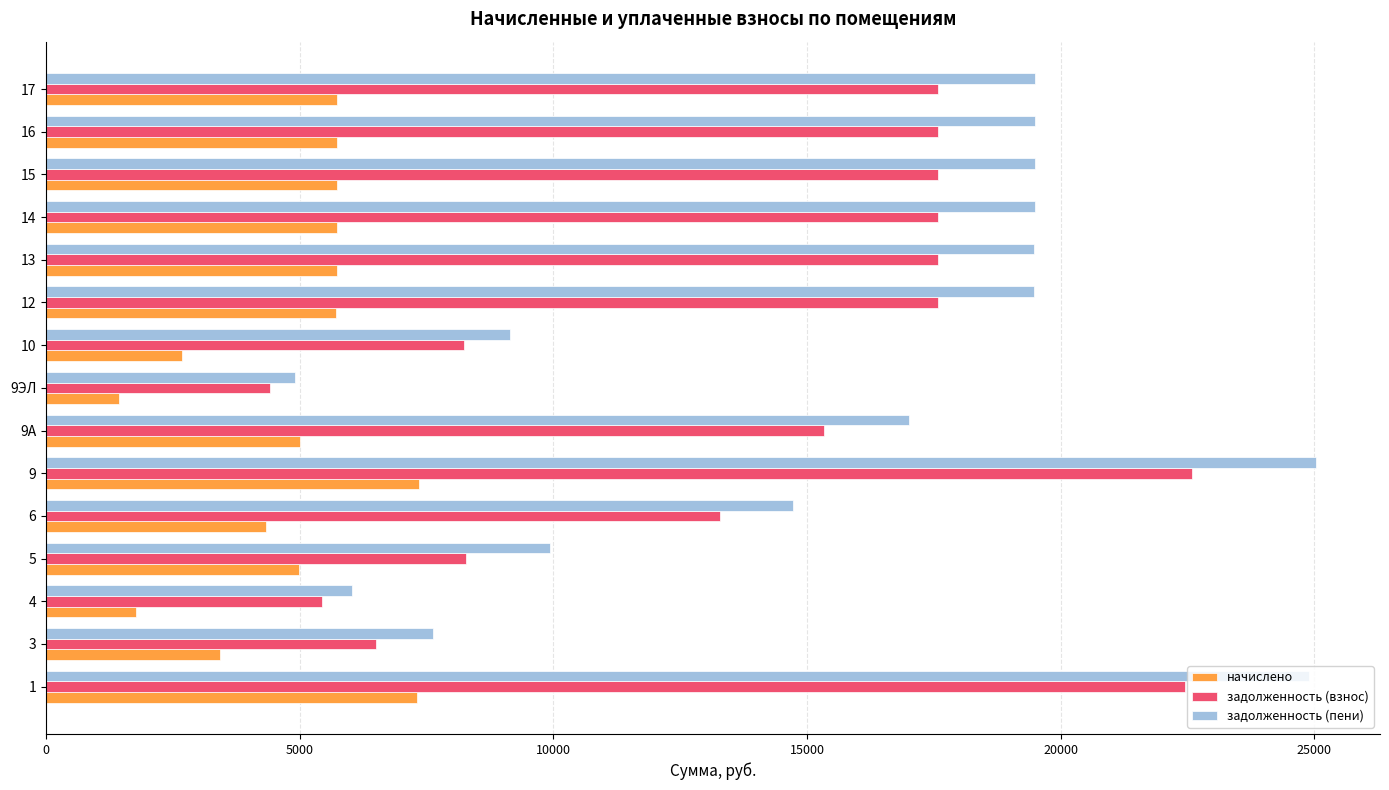

Is the value of задолженность (взнос) at 14 greater than the value of начислено at 17?

Yes